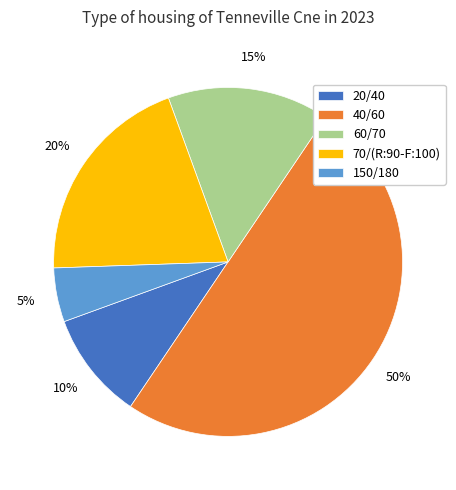

How many segments does this pie chart have?

5